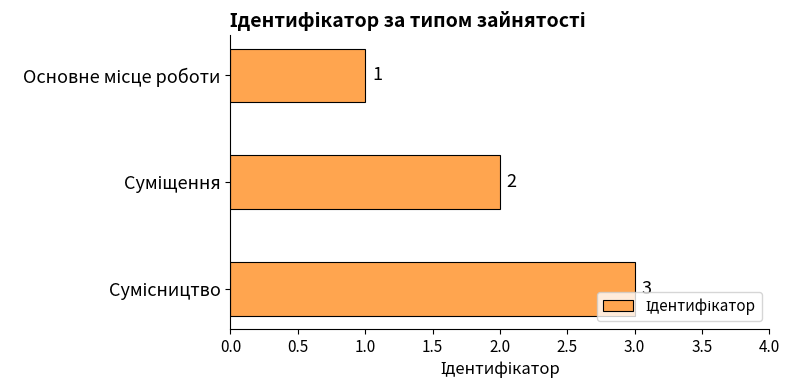

How many values are between 1 and 3?

3